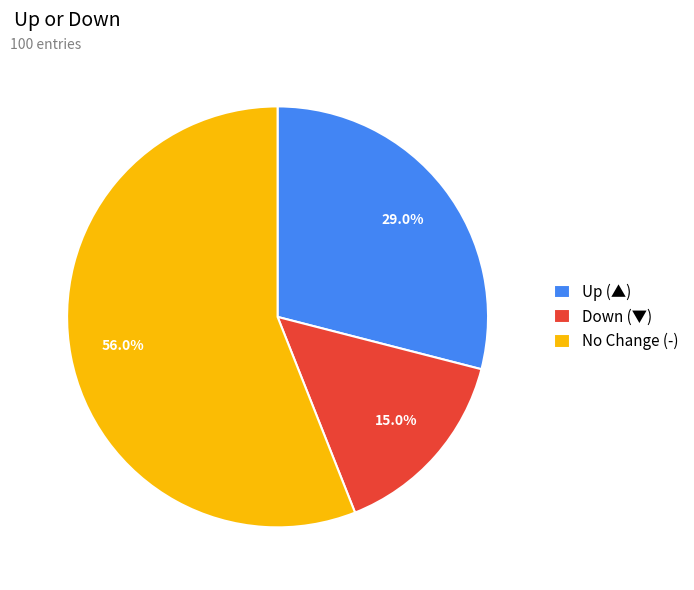

Approximately how many times larger is the value at Up (▲) compared to Down (▼)?

1.9